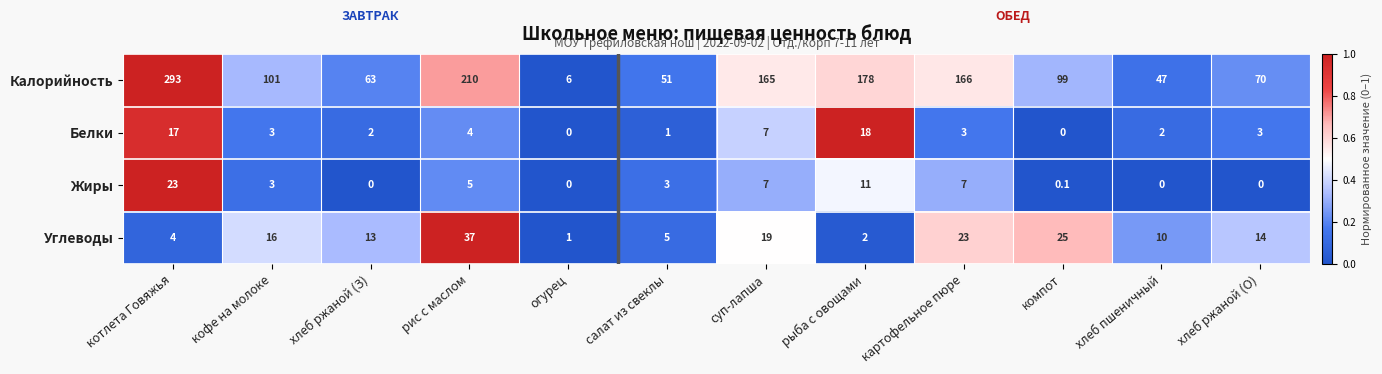

What is the average value of the Белки series?

5.0